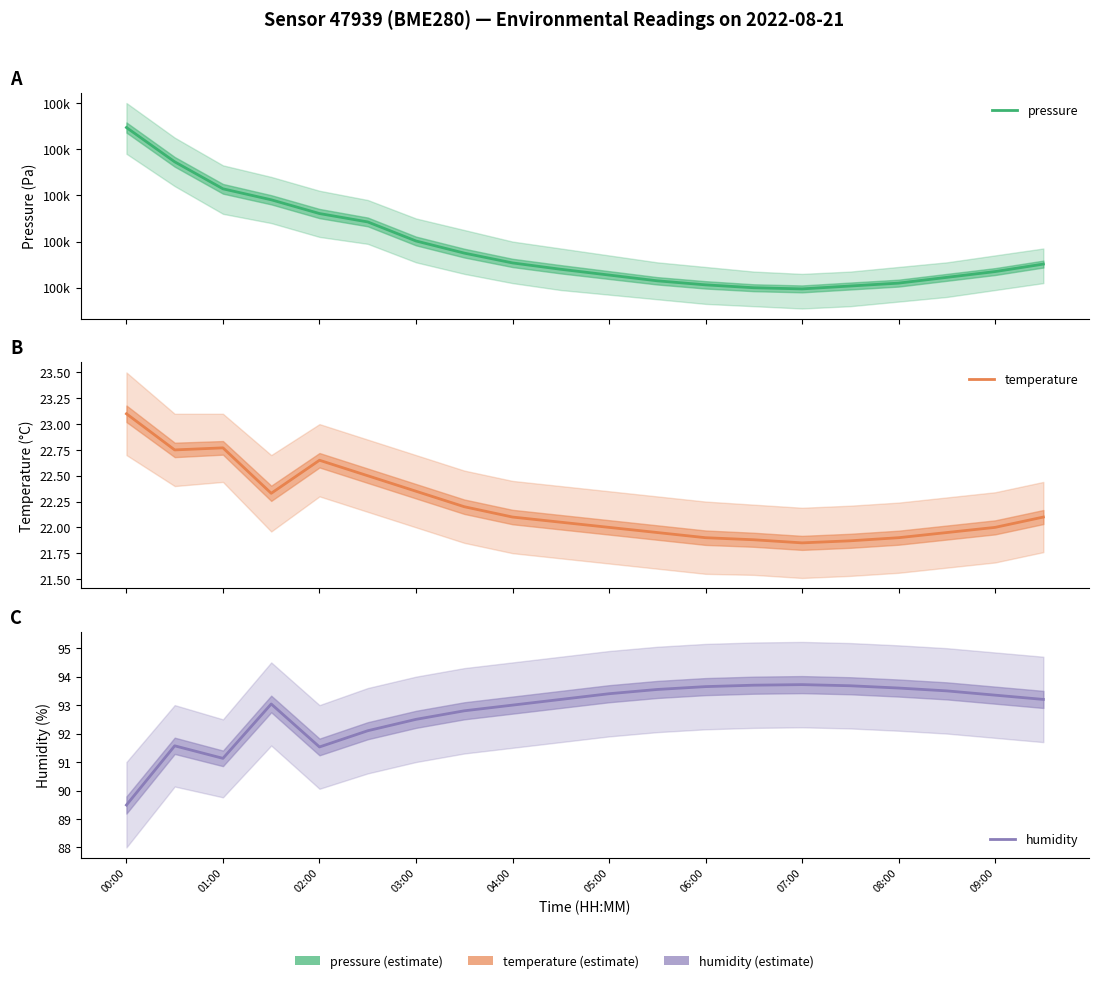

How many categories are shown in the chart?

20